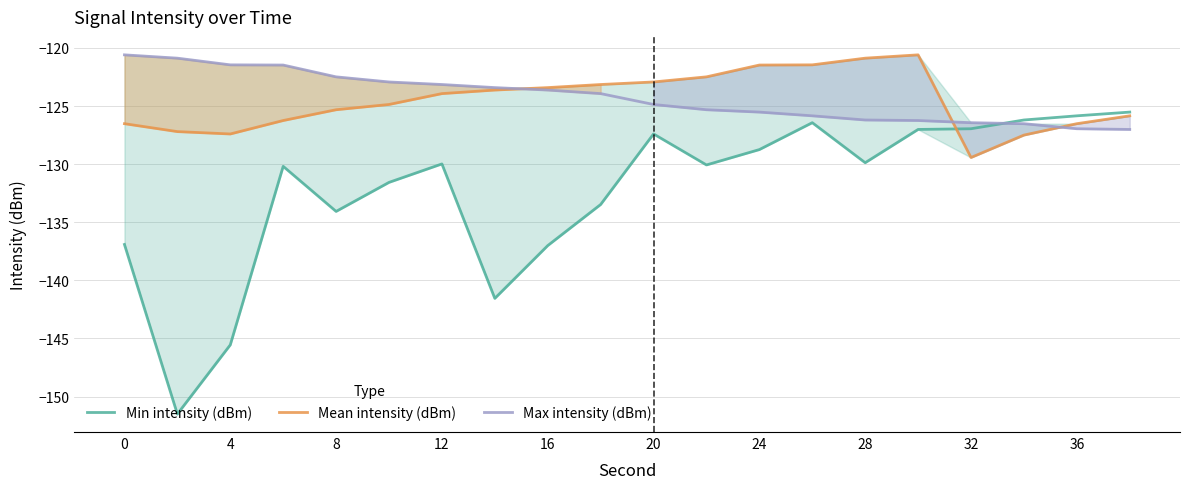

How many lines are shown in the chart?

3